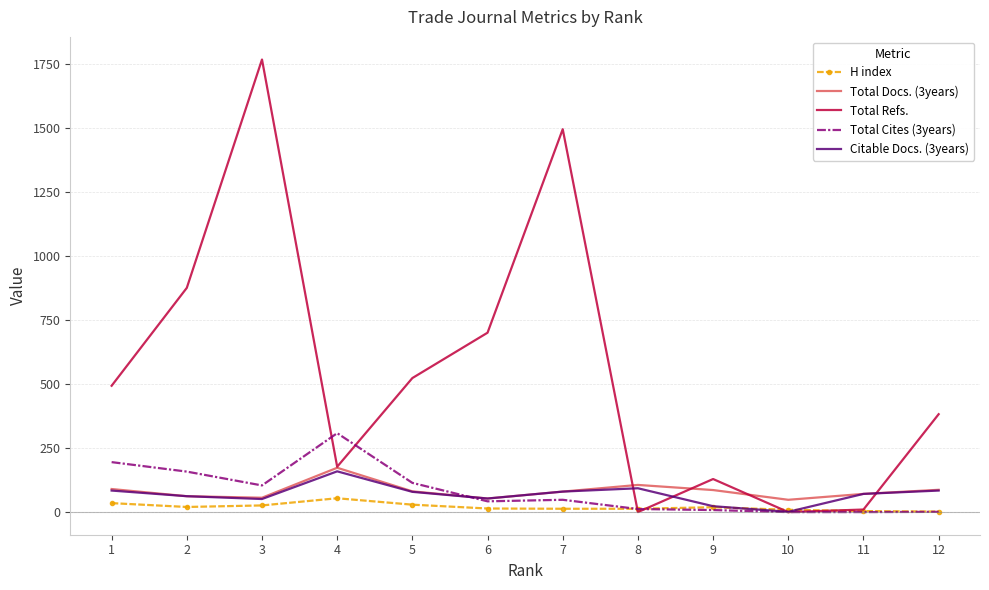

What is the total value across all series at 11?

156